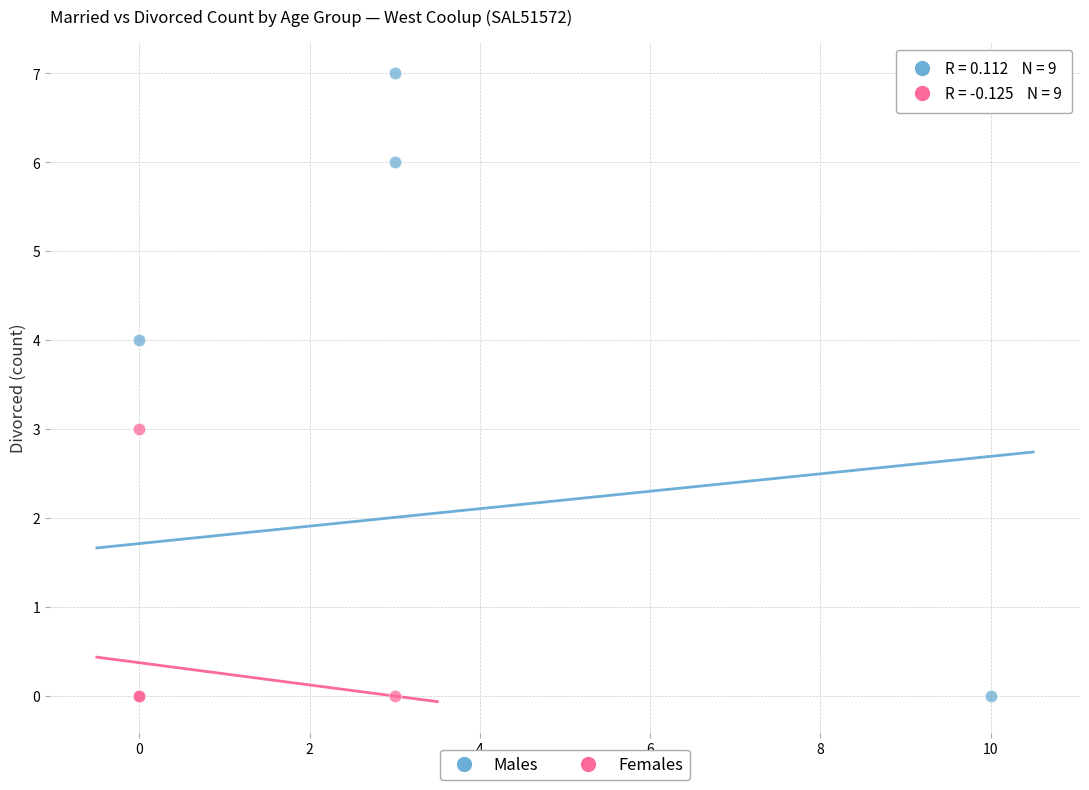

Which series has the largest Y range (max minus min)?

Males